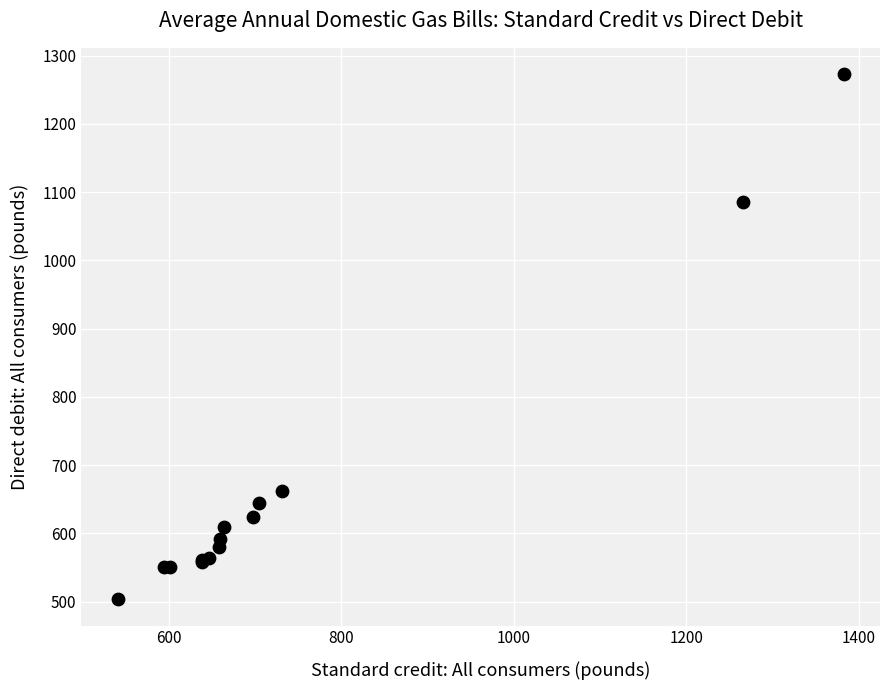

What Y value in the scatter plot is closest to 888?

1086.2